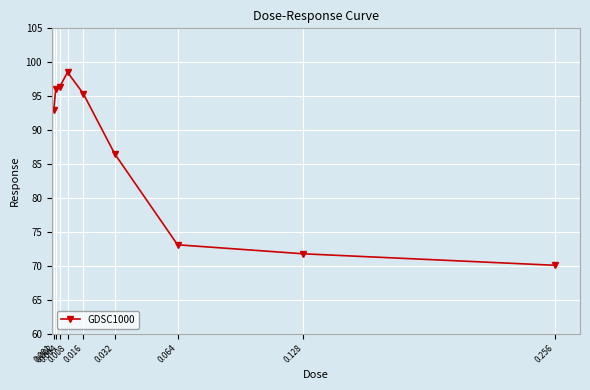

Read the value at 0.002.

96.0